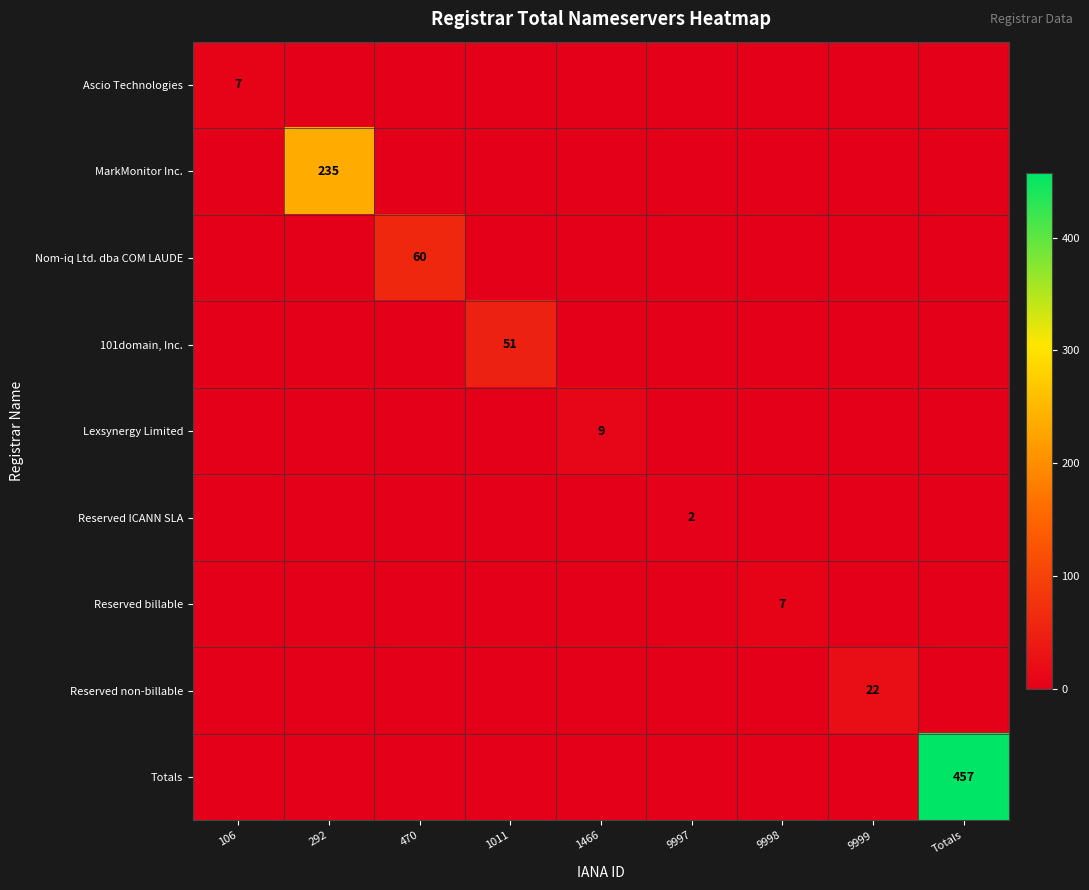

Is the value of Reserved ICANN SLA at 1466 greater than the value of Lexsynergy Limited at 1011?

No